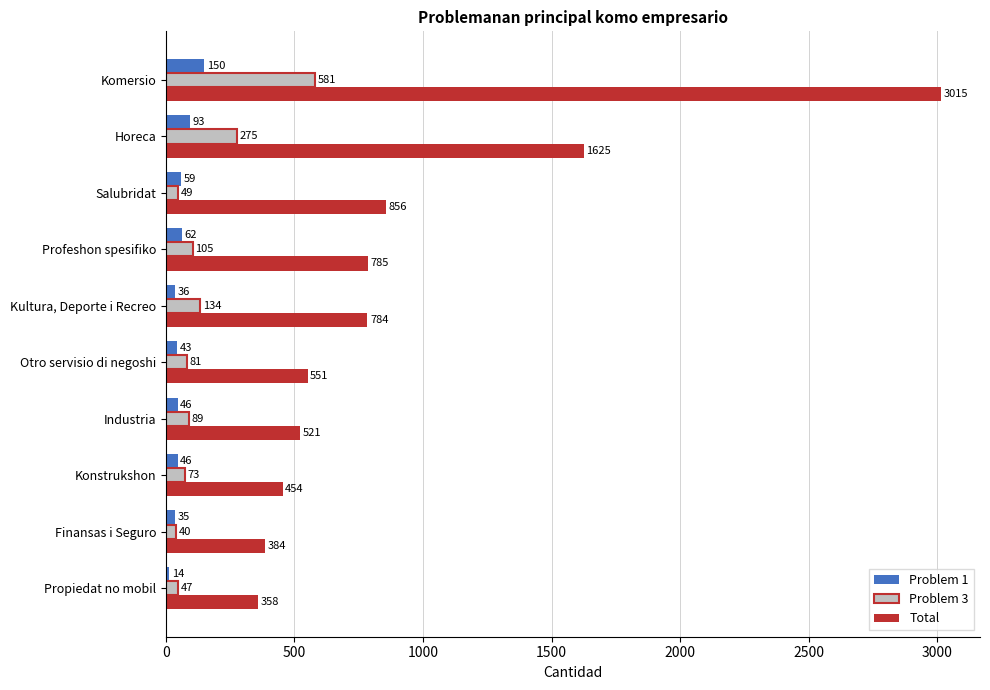

What is the difference between the maximum and minimum values in the Total series?

2657